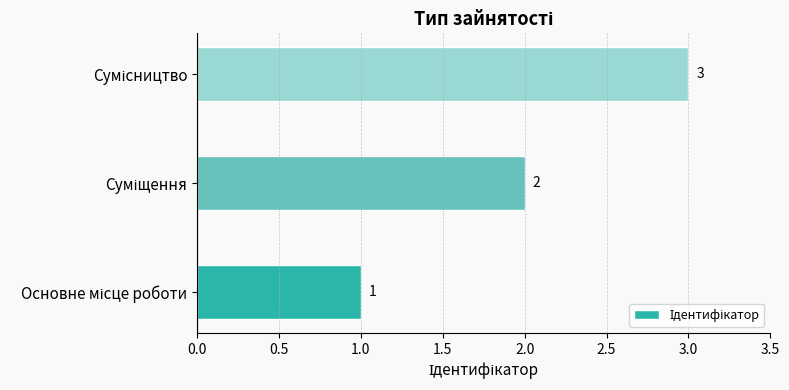

What is the sum of all values?

6